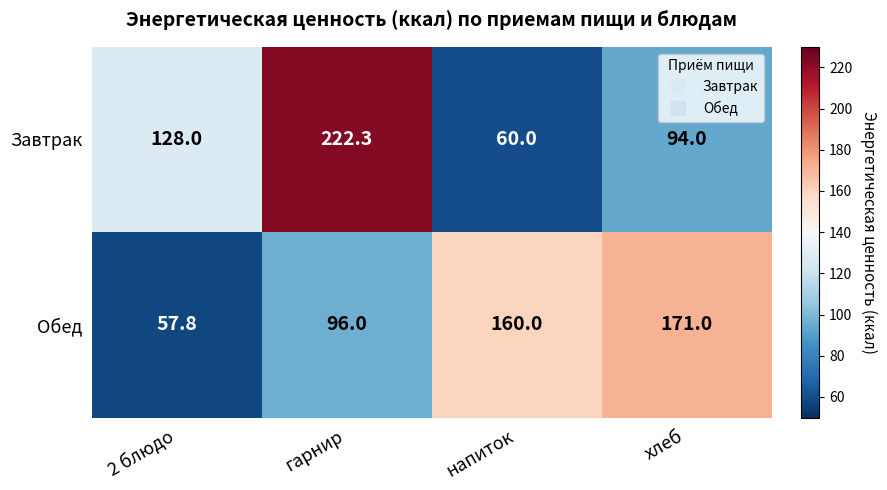

What is the average value of the Завтрак series?

126.1